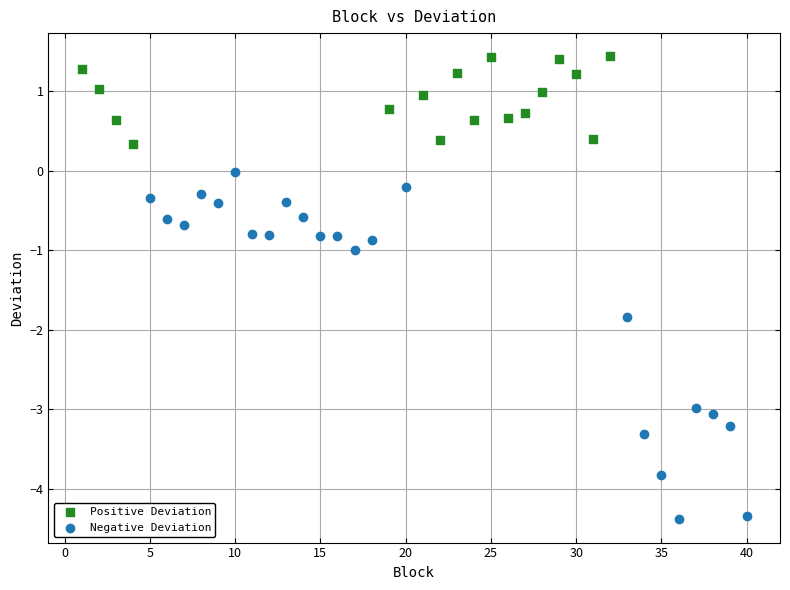

Which series reaches the maximum Y coordinate?

Positive Deviation